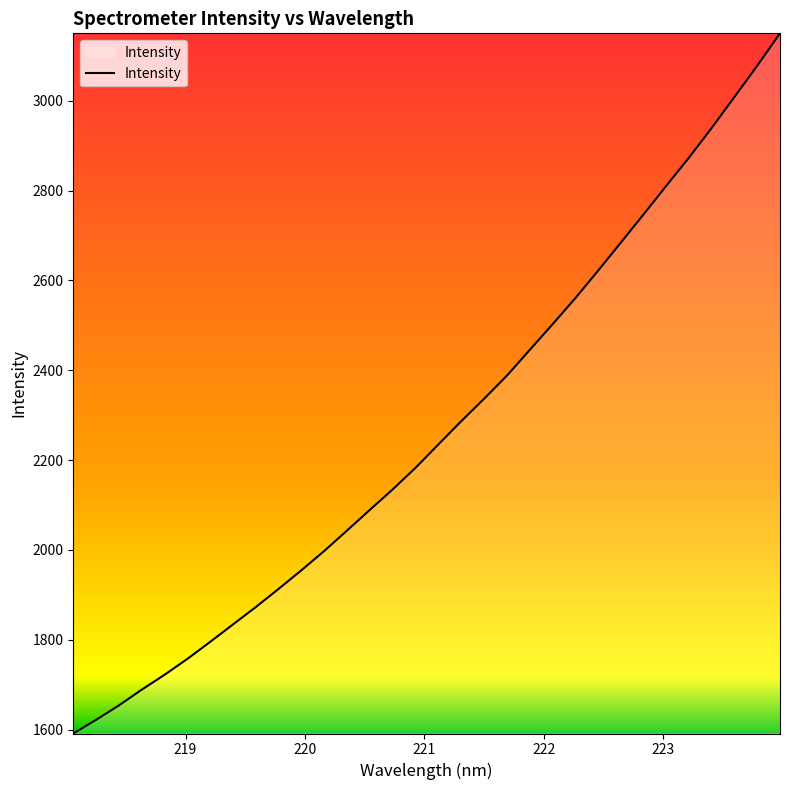

How many lines are shown in the chart?

1